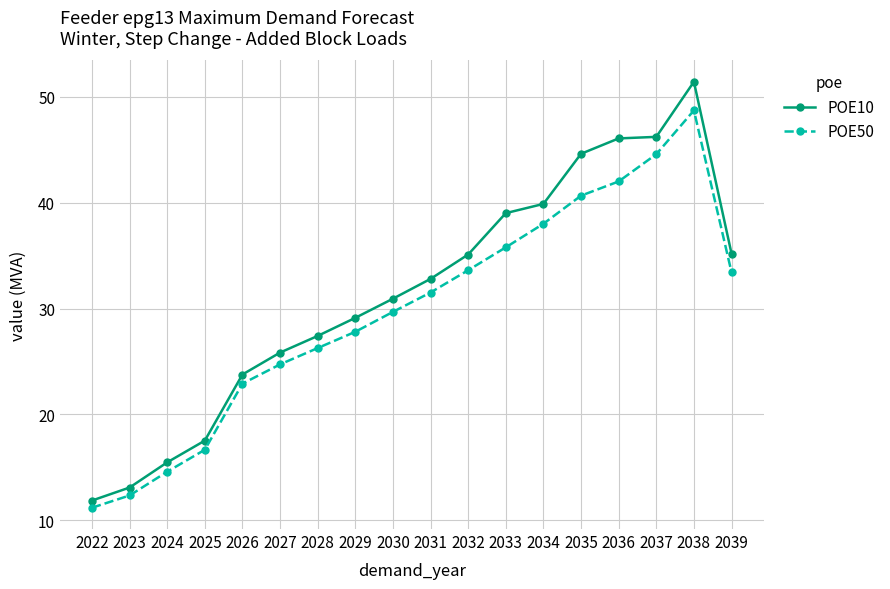

Which label corresponds to the largest value in the chart?

2038